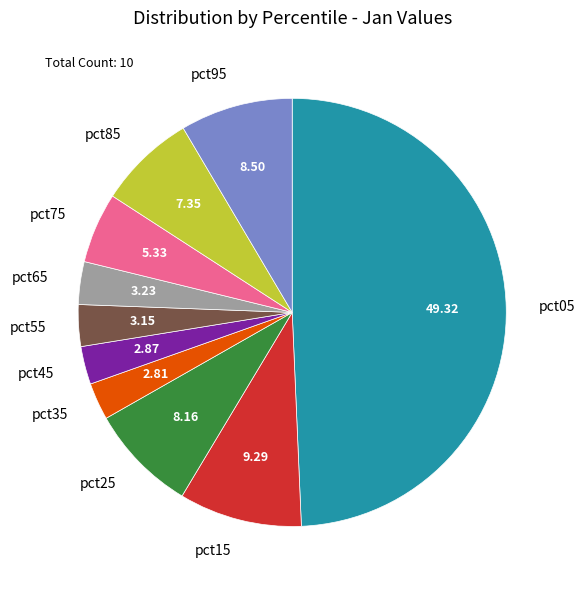

True or false: pct95 accounts for 17% of the total.

False